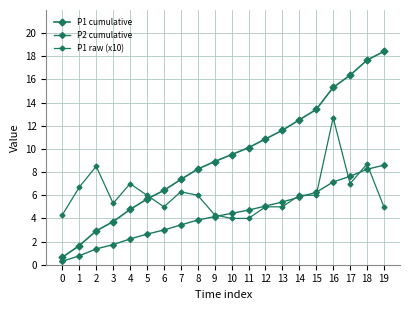

What is the difference between the second highest and second lowest values in the P1 raw (x10) series?

4.7